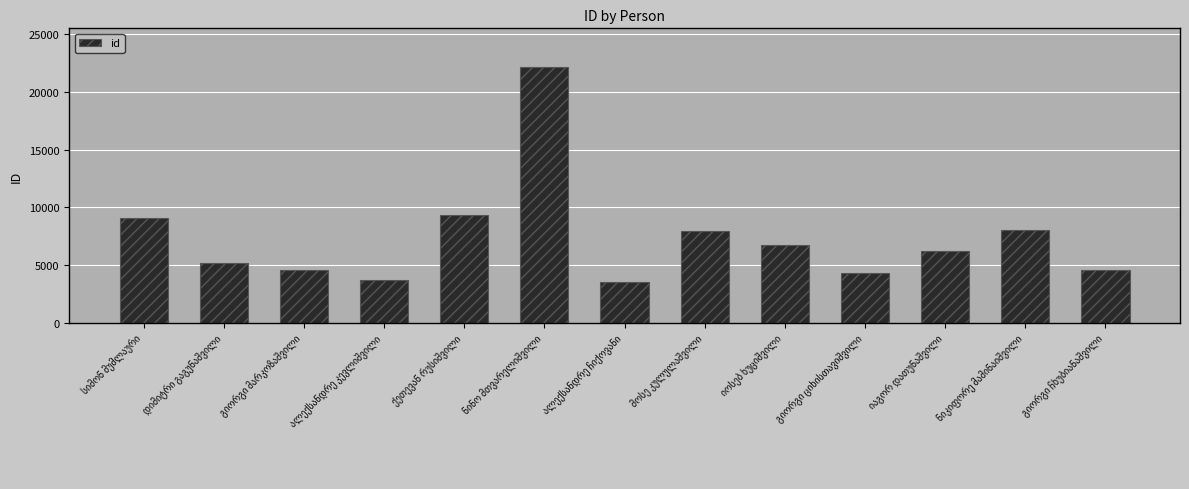

What is the greatest value displayed?

22199